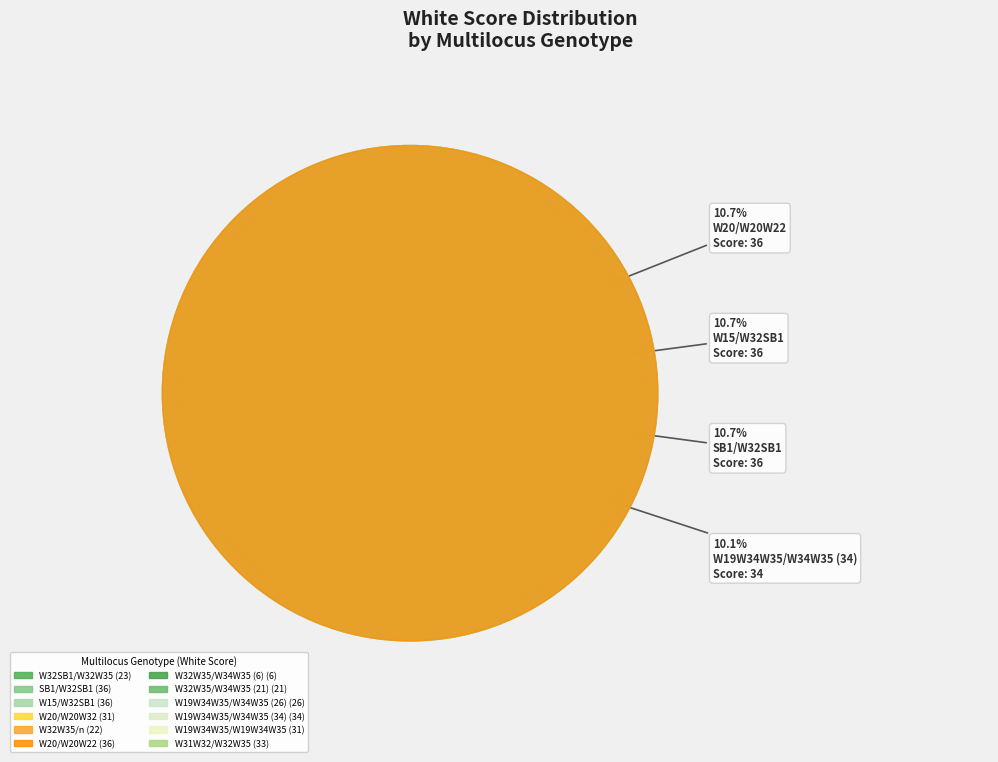

What portion of the pie excludes W32W35/n?

93.4%